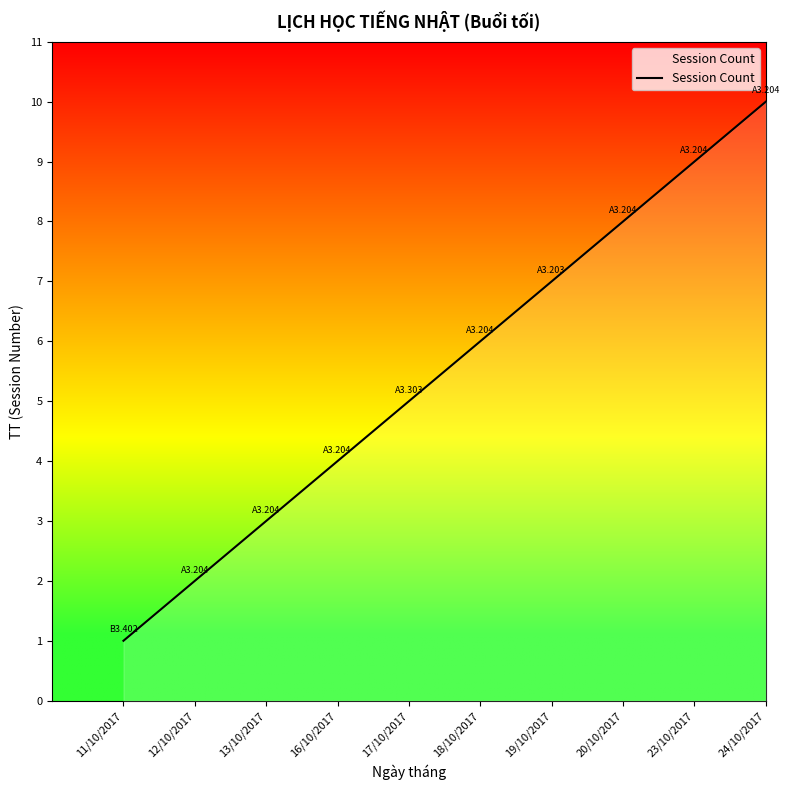

Which label corresponds to the largest value in the chart?

24/10/2017